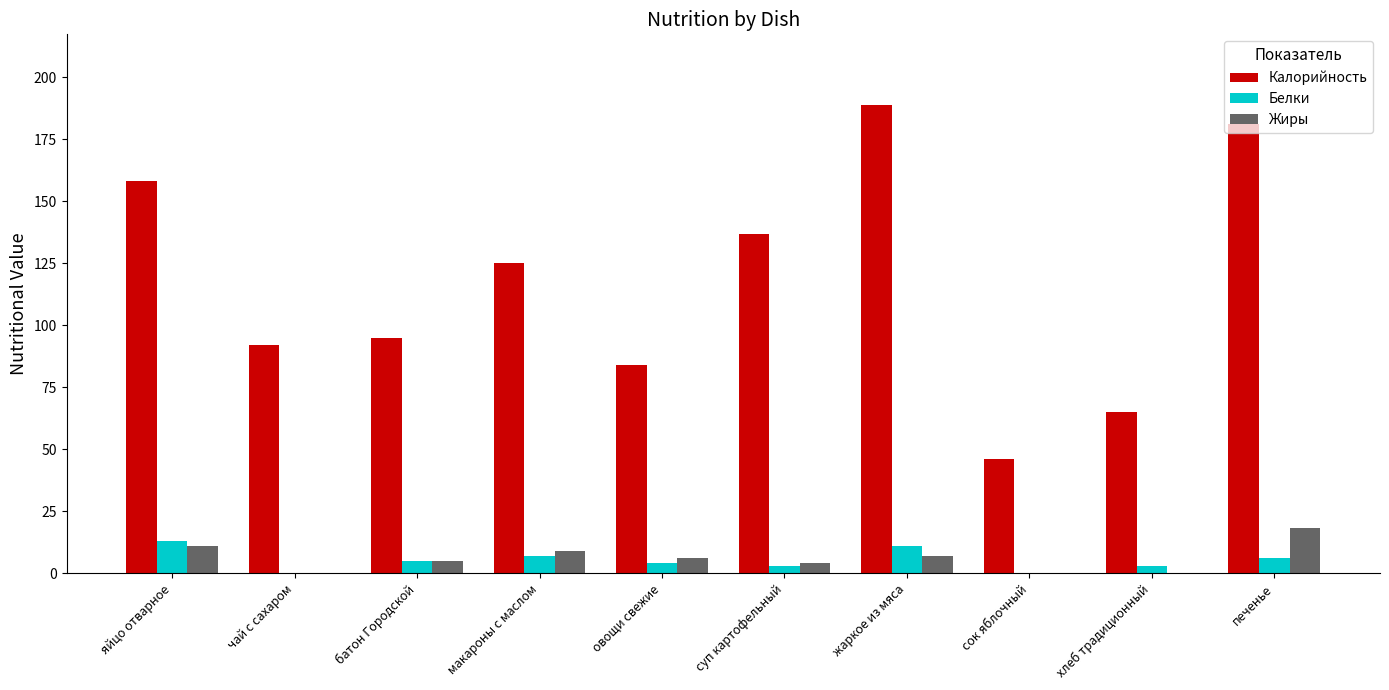

Is the value of Белки at яйцо отварное greater than the value of Калорийность at суп картофельный?

No